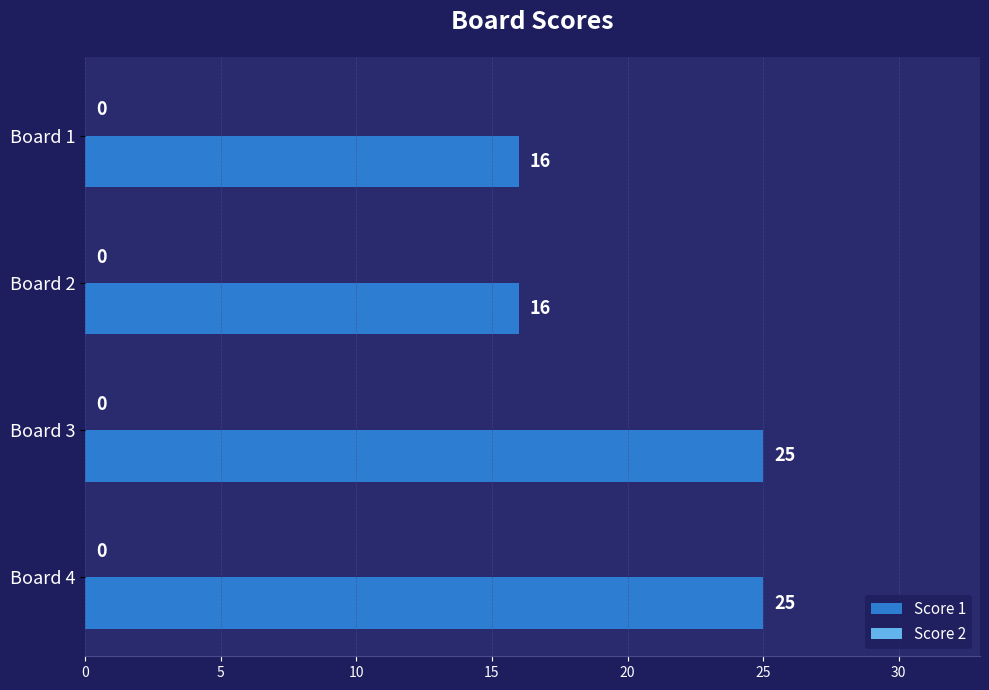

What is the minimum value shown in the chart?

16